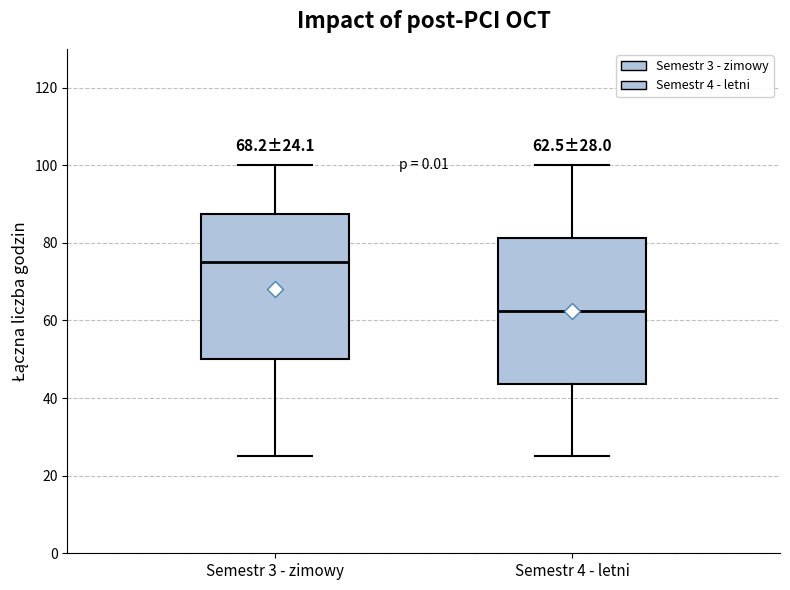

Which box's median line is the highest?

Semestr 3 - zimowy